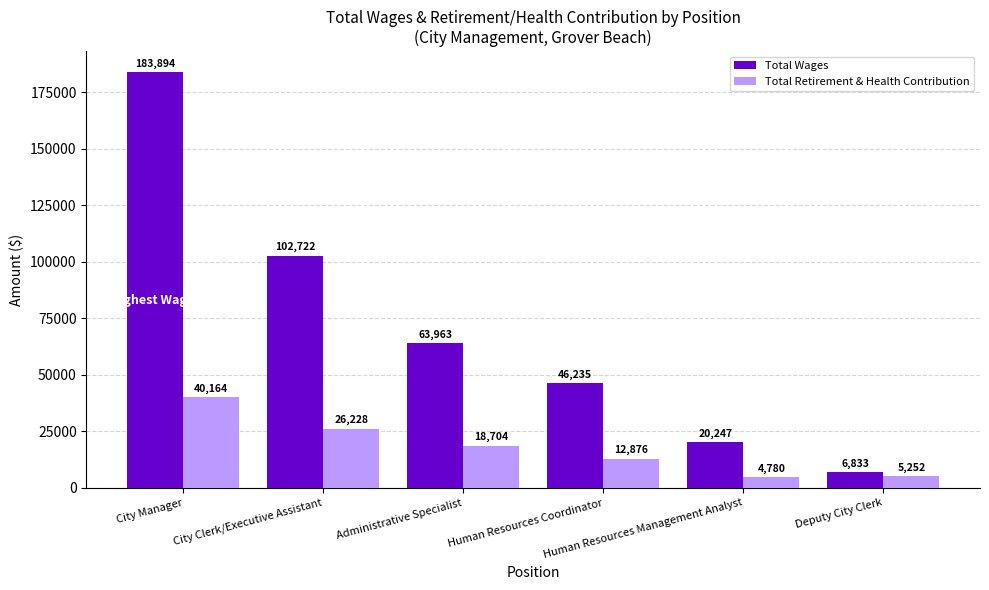

What are all the series names shown in the legend?

Total Wages, Total Retirement & Health Contribution